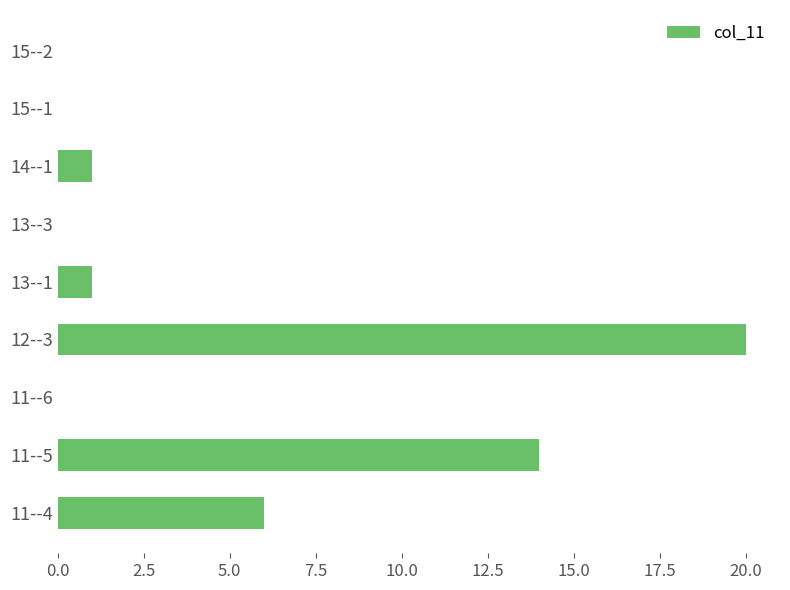

What is the greatest value displayed?

20